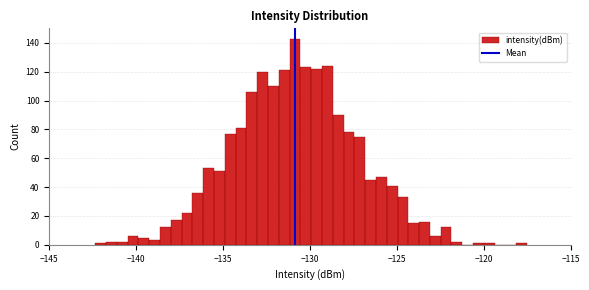

Read against the x-axis, roughly where is the centre of the tallest bar?

-131.0